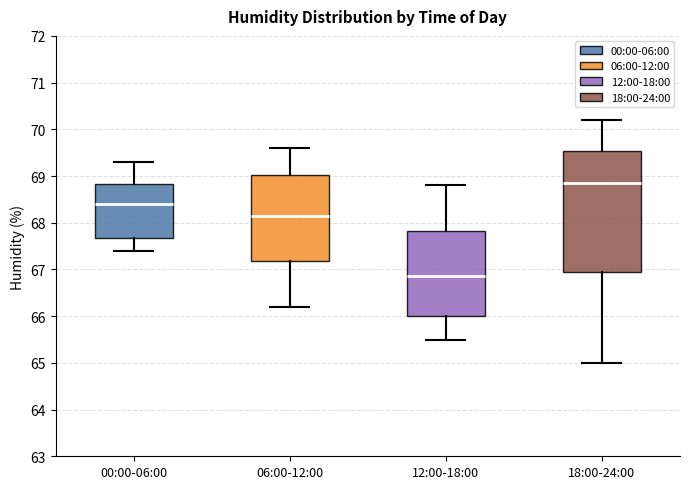

Which box is the tallest, from its lower edge to its upper edge?

18:00-24:00